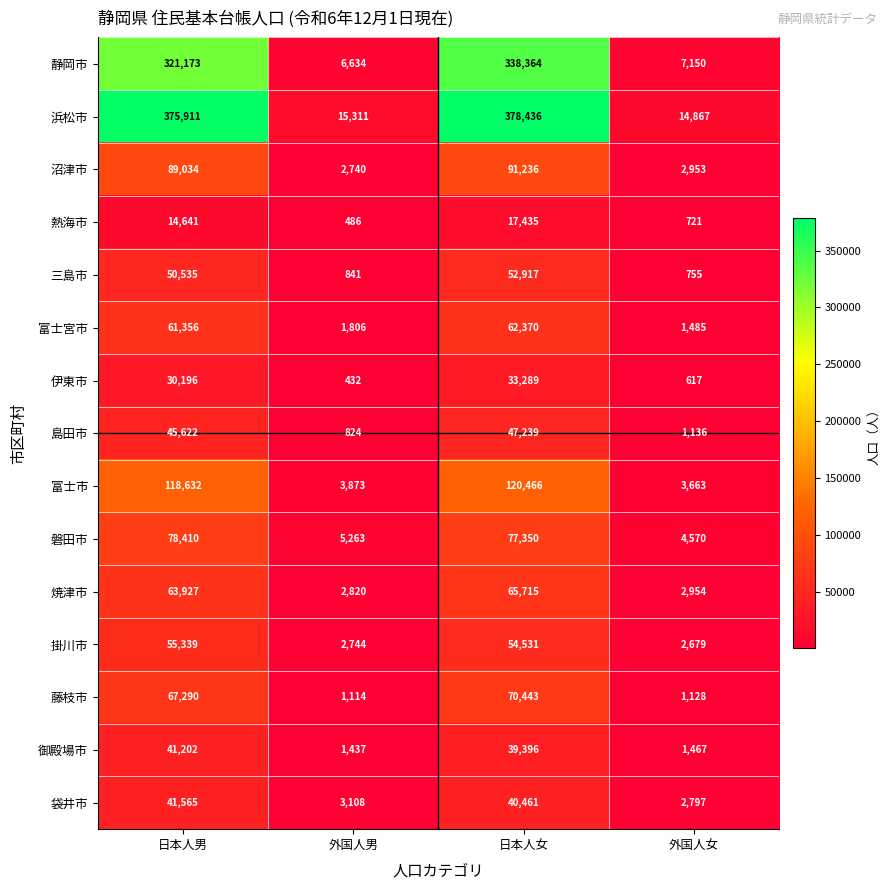

Which series has the largest range (max minus min)?

浜松市